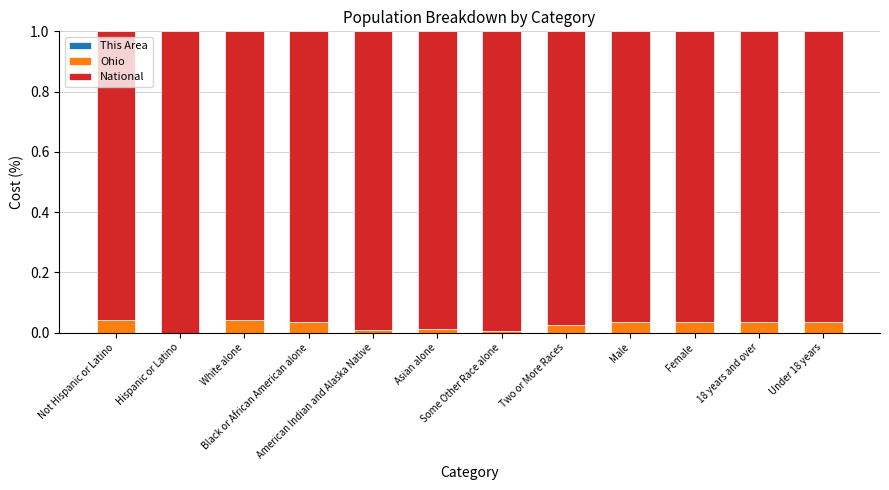

How many data points does each series have?

12